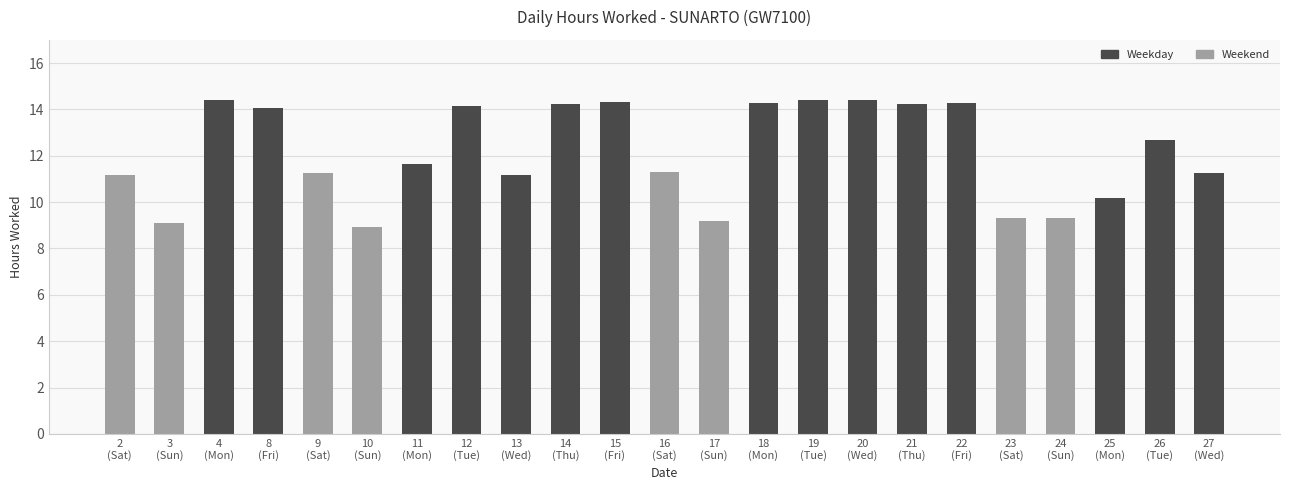

What is the difference between the maximum and minimum values?

5.5